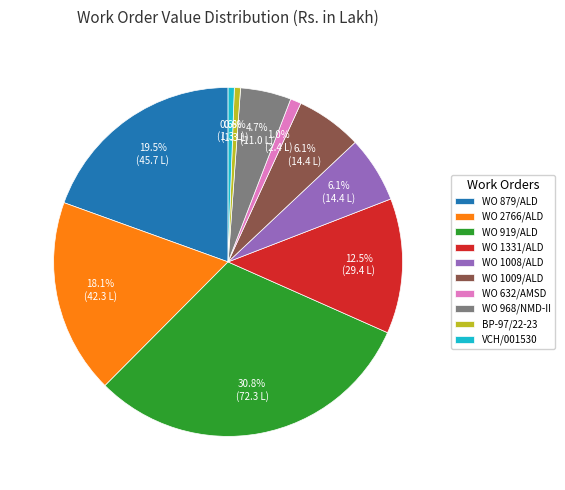

Does WO 879/ALD account for over 50% of the chart?

No